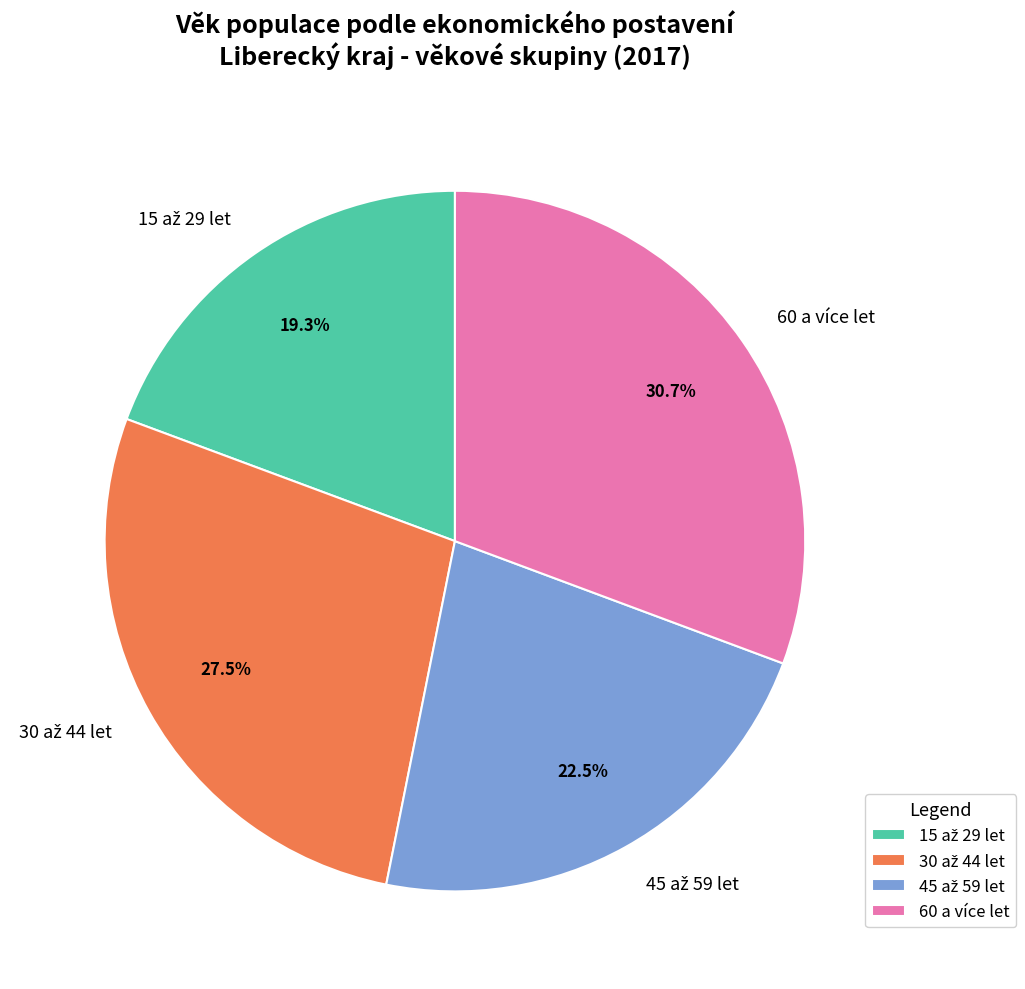

Which slice is the largest?

60 a více let